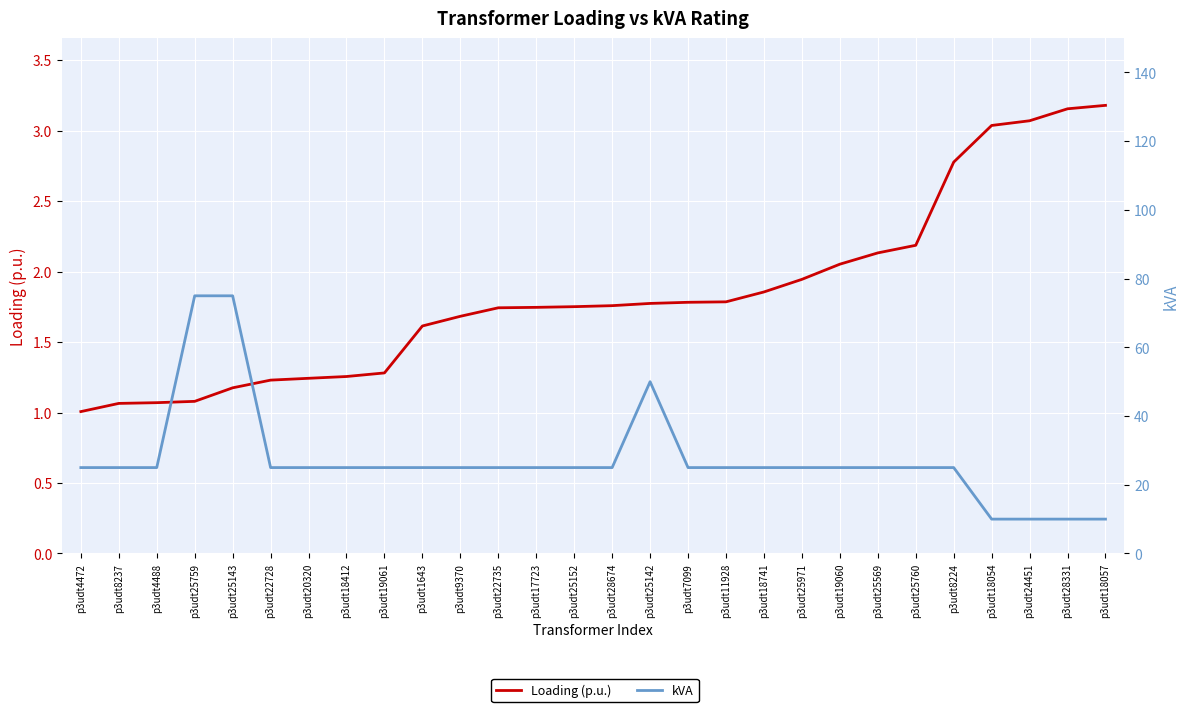

At which label does kVA reach its minimum?

p3udt18054